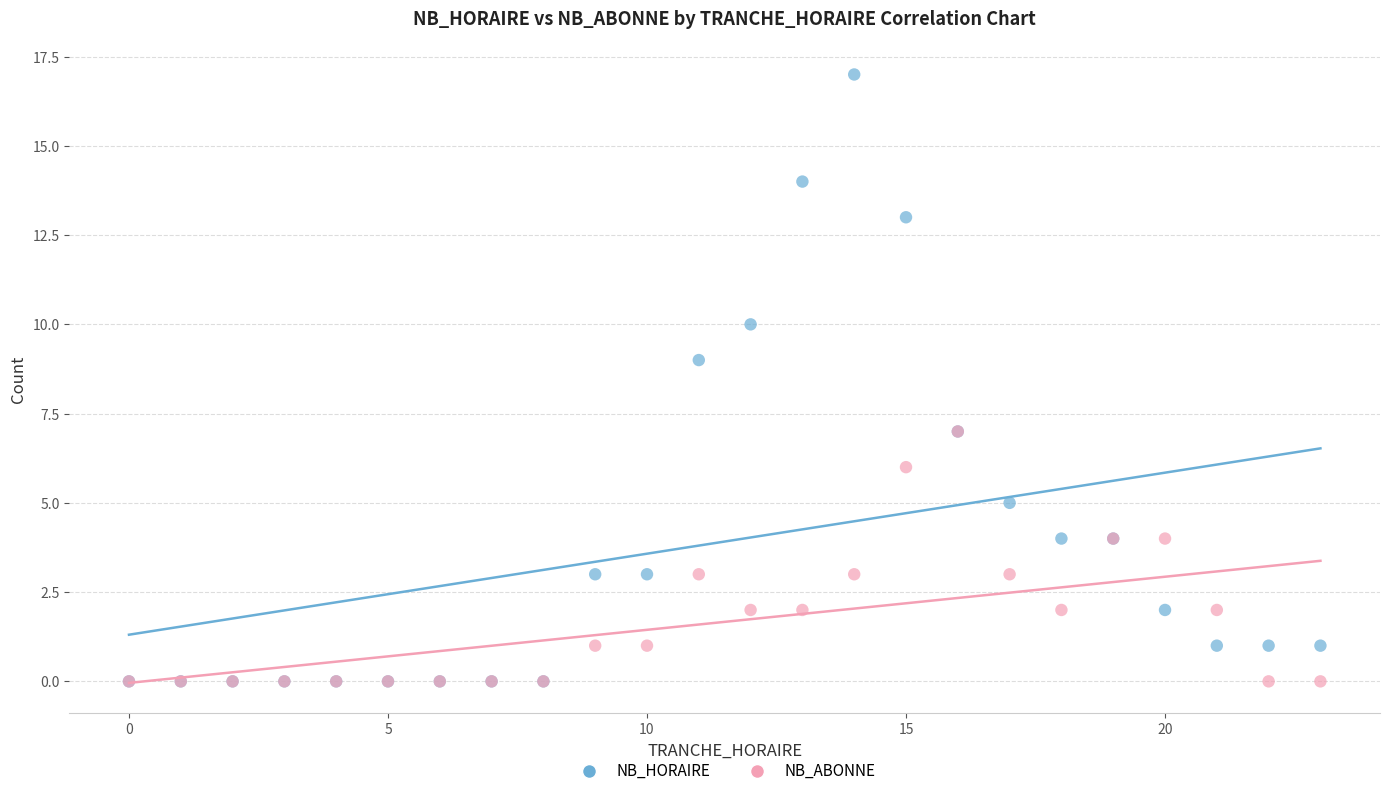

What are all the series names shown in the legend?

NB_HORAIRE, NB_ABONNE